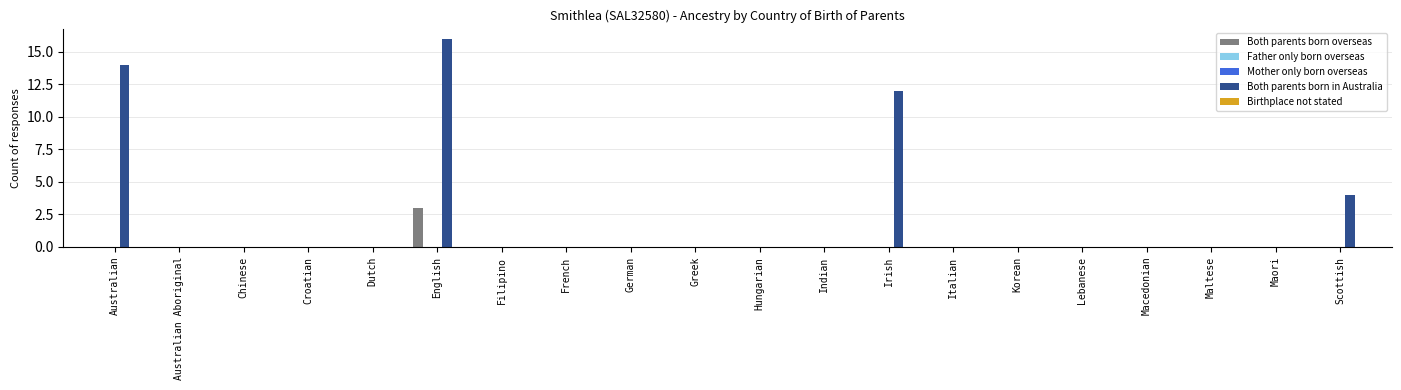

What are all the series names shown in the legend?

Both parents born overseas, Father only born overseas, Mother only born overseas, Both parents born in Australia, Birthplace not stated